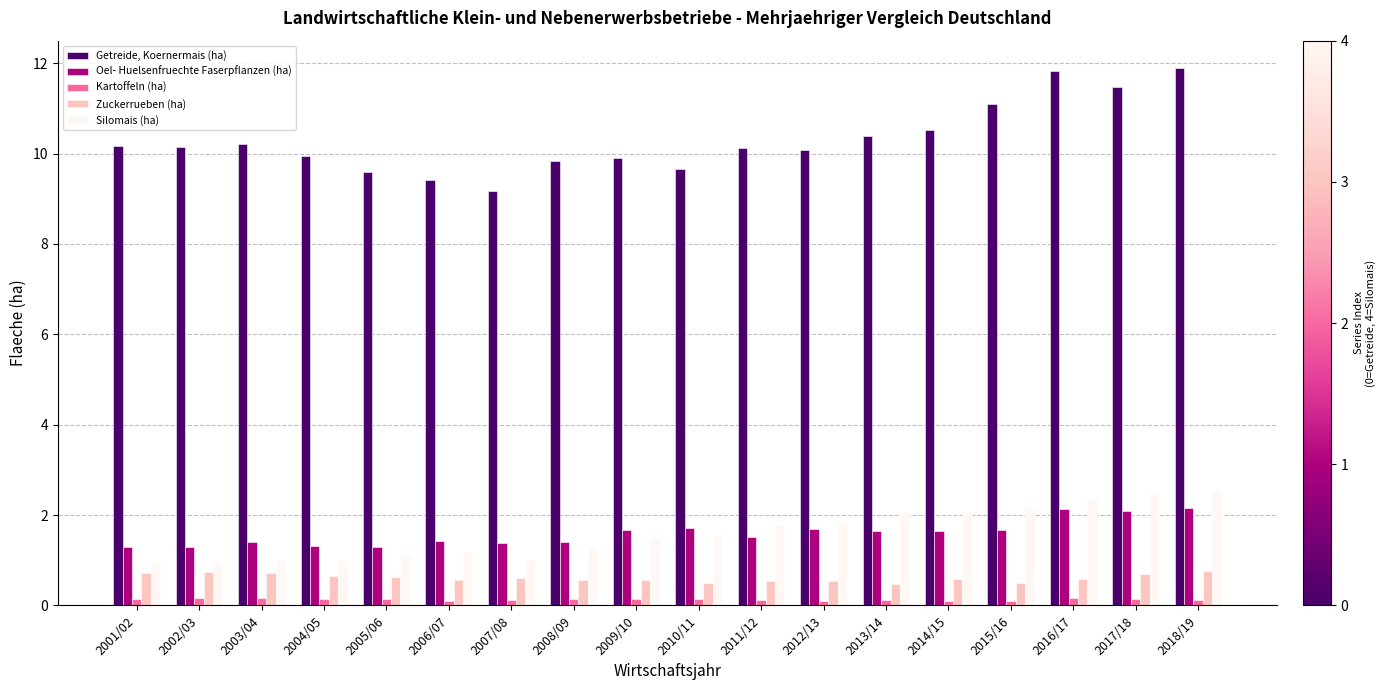

How many bars are there in total?

90